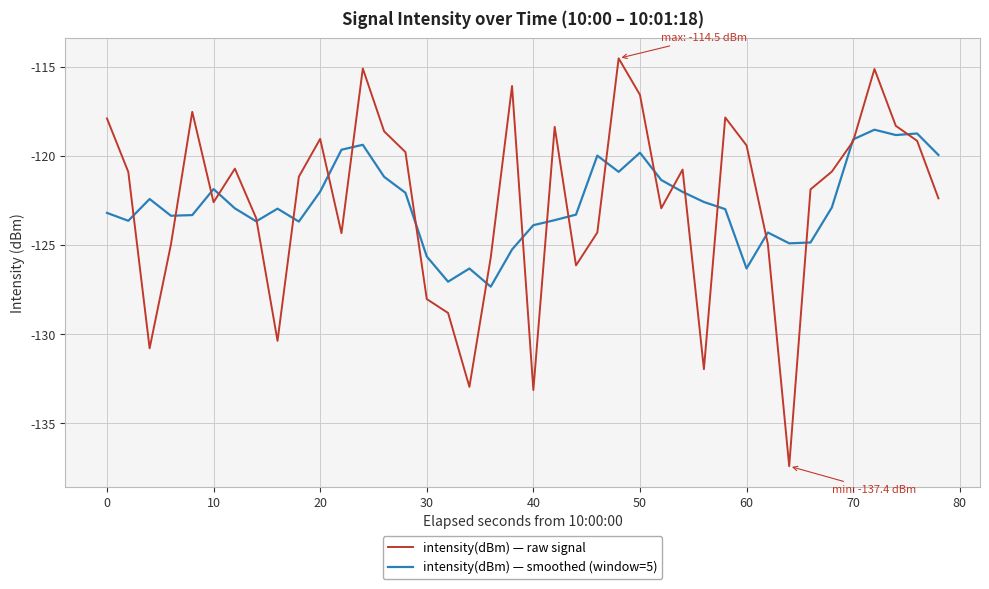

What is the difference between the maximum and minimum values in the intensity(dBm) — smoothed (window=5) series?

8.8